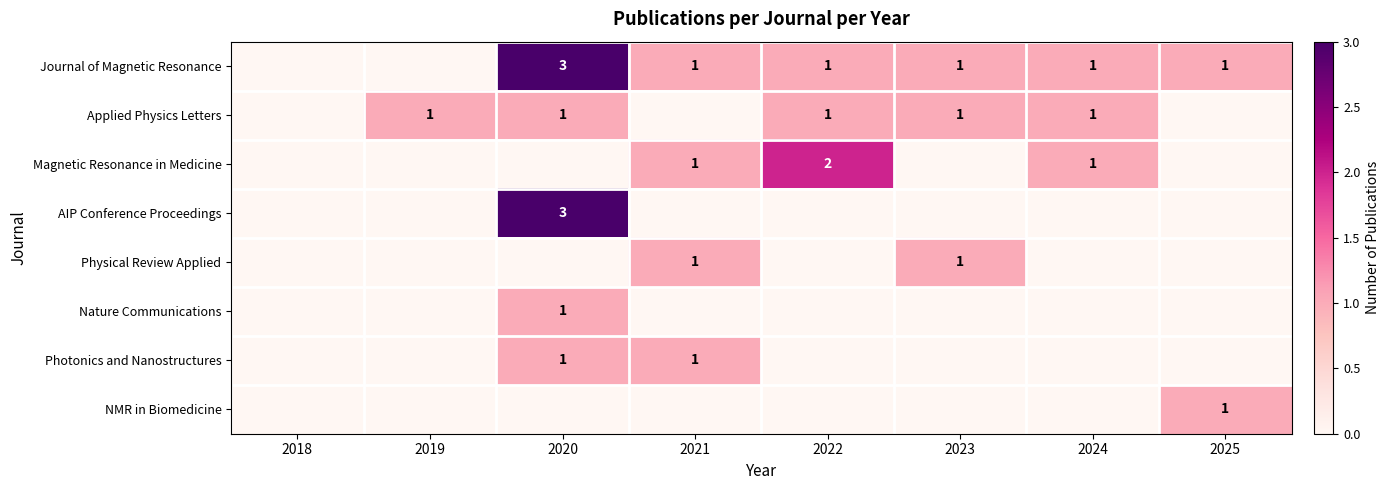

The value of Journal of Magnetic Resonance at 2021 is 1. True or false?

True